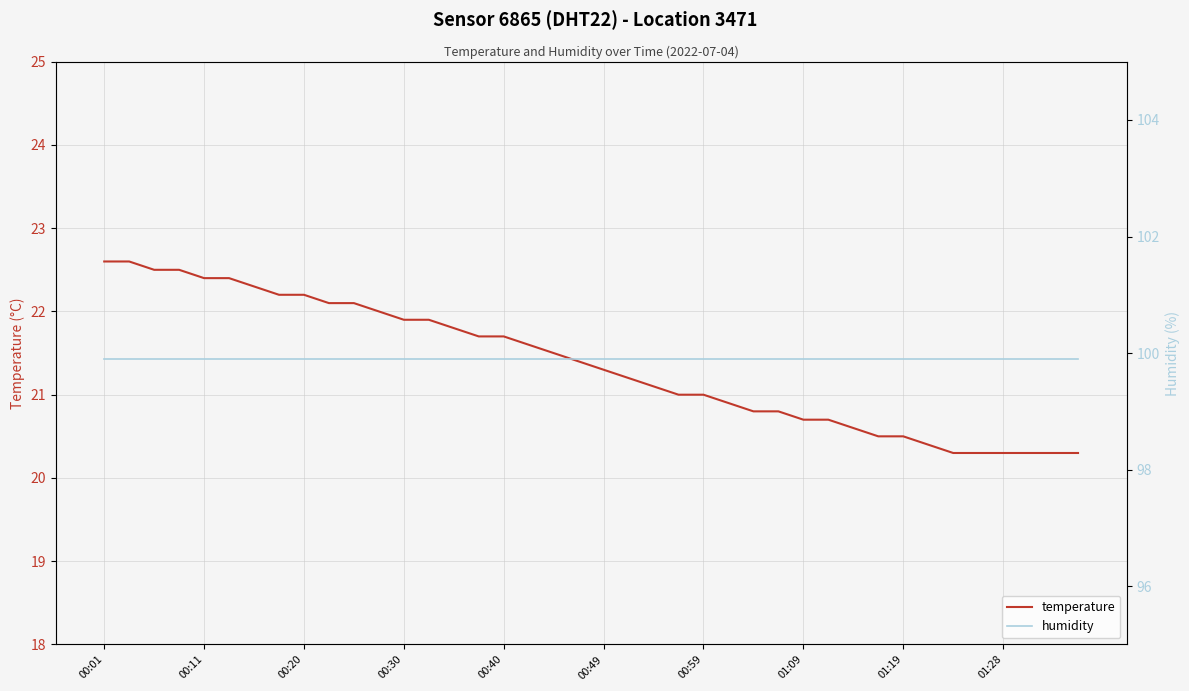

How many data points does each series have?

40